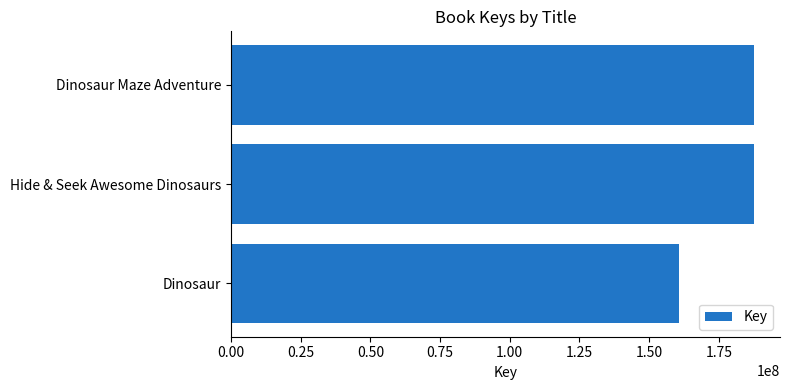

How many series are shown in this chart?

1